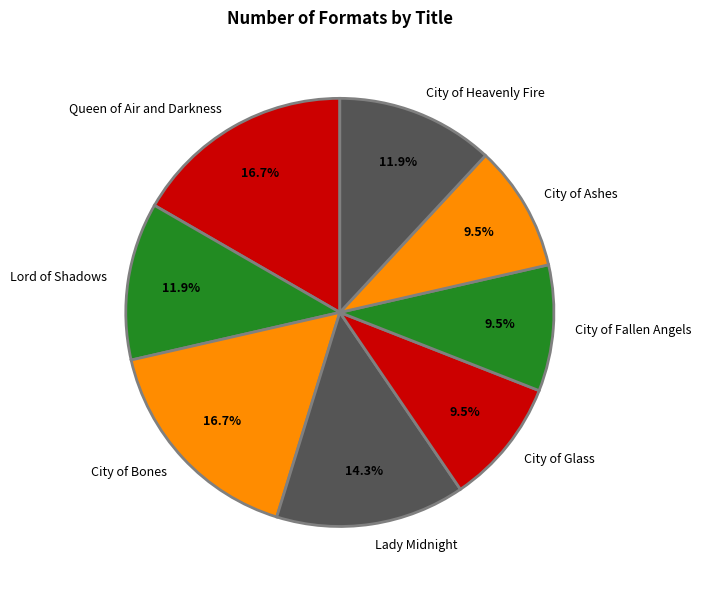

Combined, what portion of the pie is City of Glass and Lord of Shadows?

21.4%